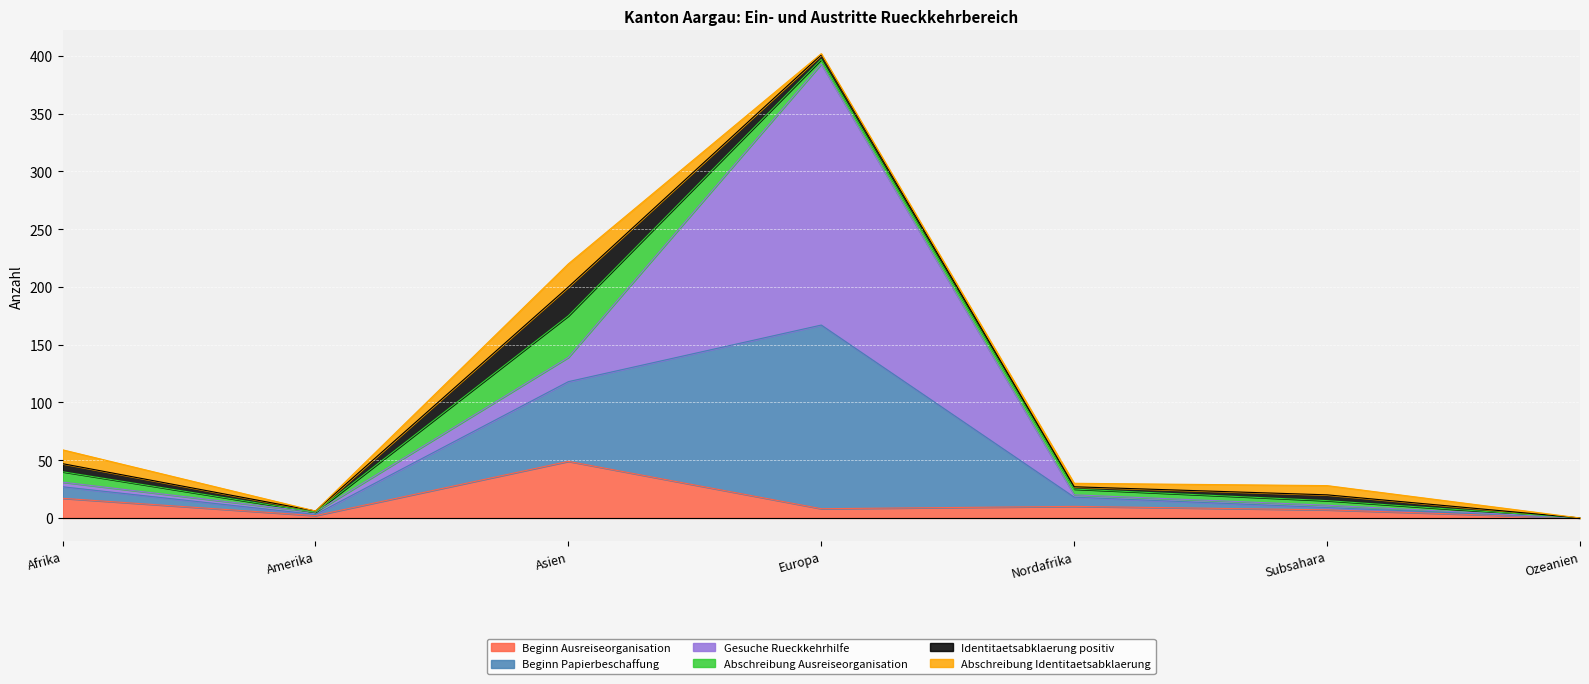

The Identitaetsabklaerung positiv series shows 7 at Afrika. True or false?

True